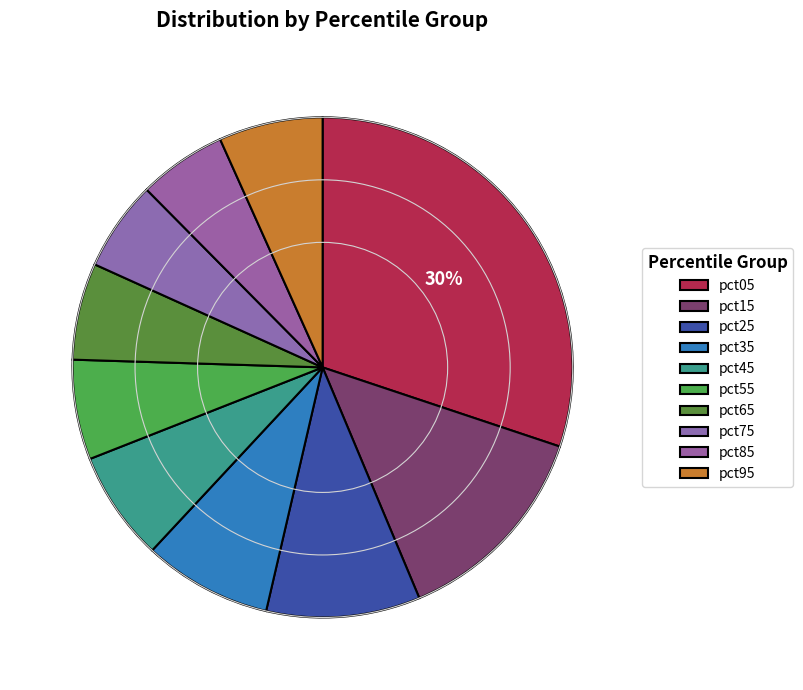

Count the number of slices in the pie.

10